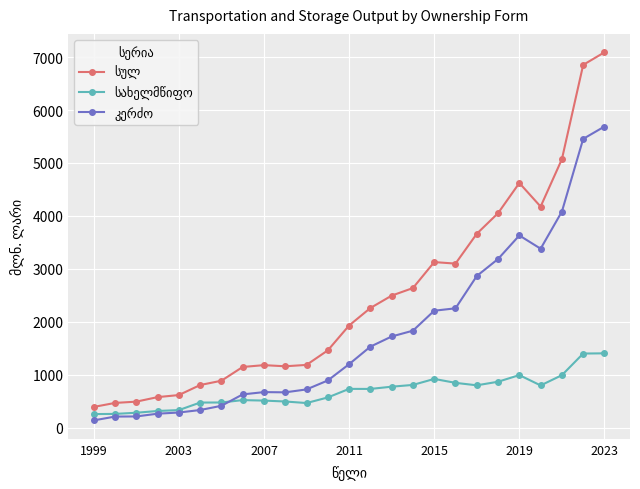

What is the maximum value shown in the chart?

7090.7